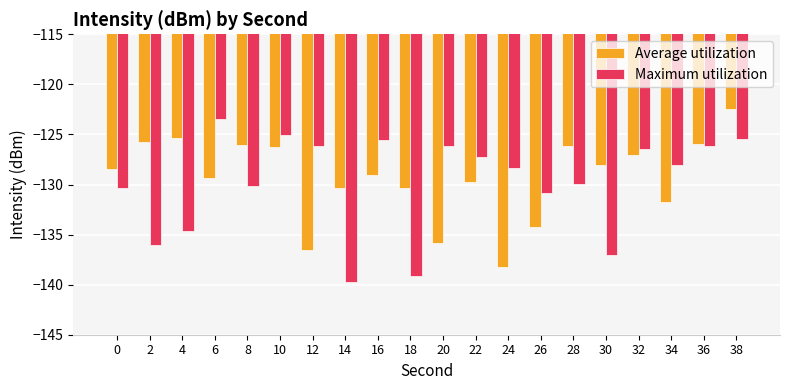

Which series changed the most between 8 and 32?

Maximum utilization